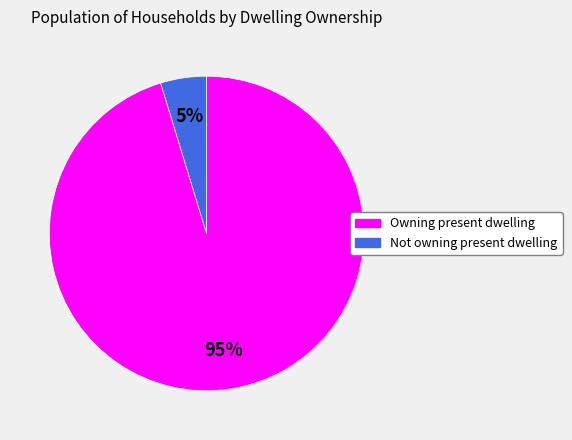

To the nearest percent, what is the combined percentage of Owning present dwelling and Not owning present dwelling?

100%